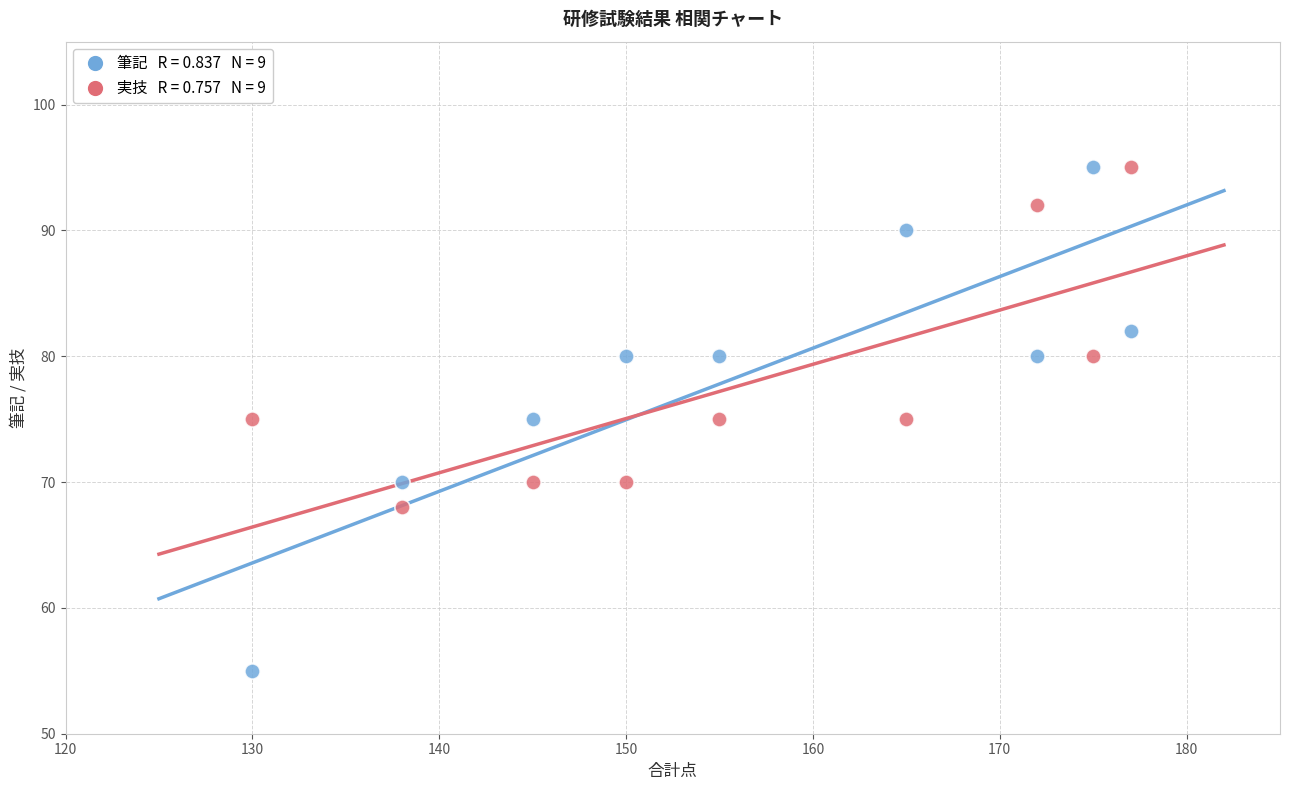

Across all data points, what is the range of X values (max minus min)?

47